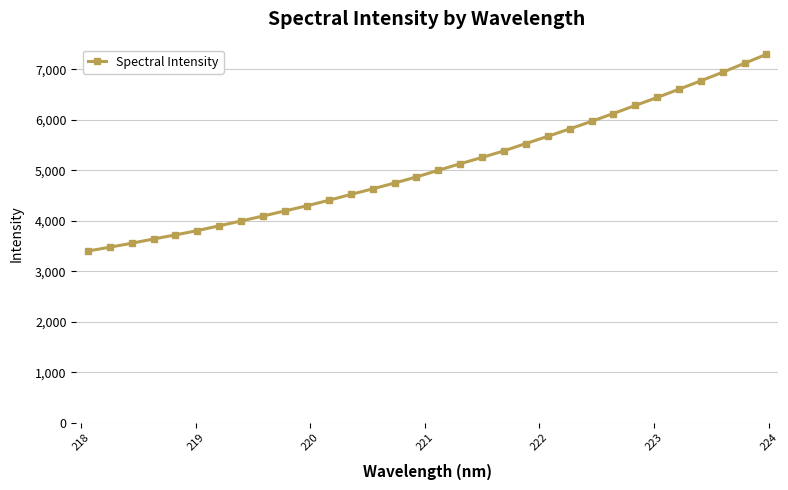

What is the value of the 20th point from the left?

5386.4